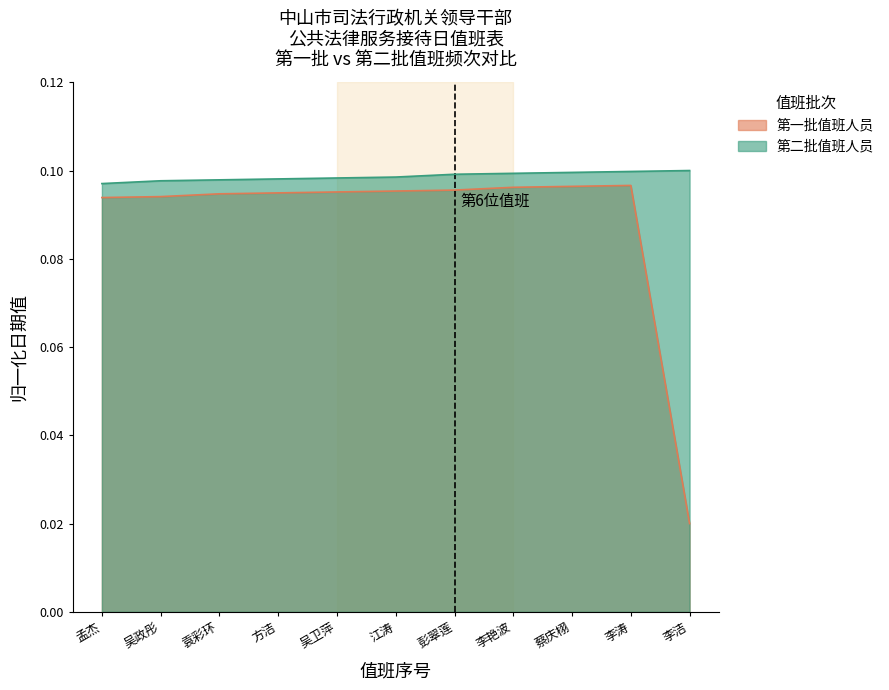

What is the label of the 10th point from the left?

李涛